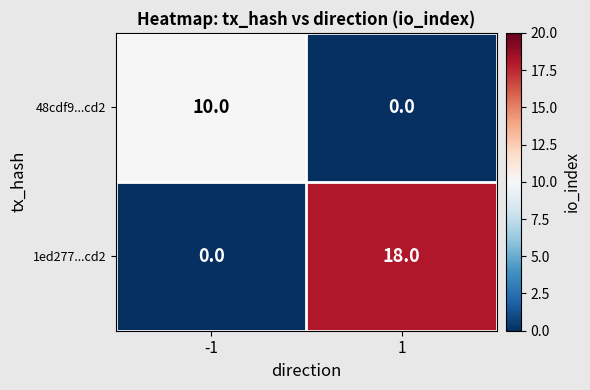

What is the maximum value shown in the chart?

18